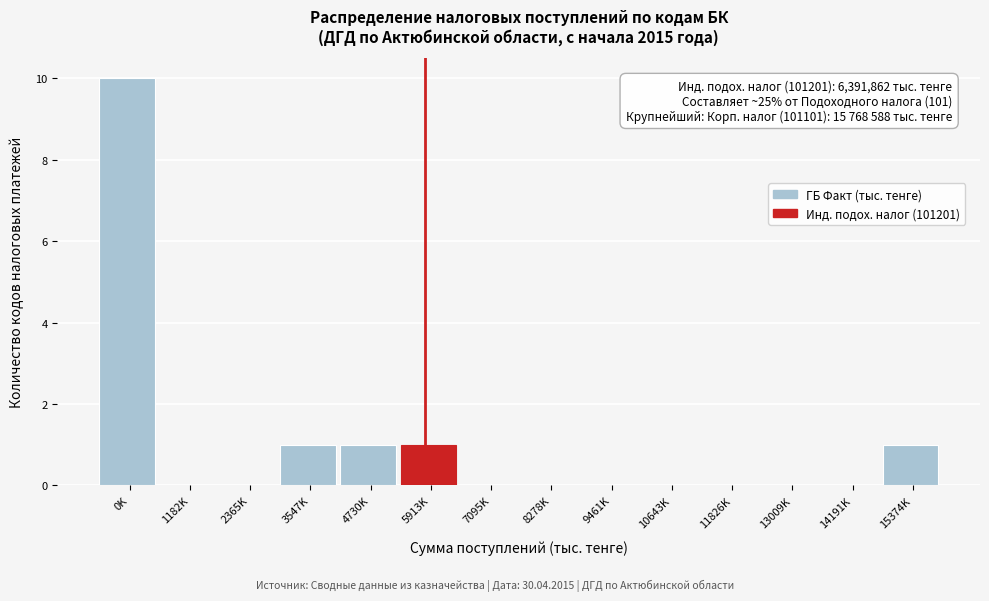

Reading left to right, transcribe all the data shown in this chart.

0K=10	1182K=0	2365K=0	3547K=1	4730K=1	5913K=1	7095K=0	8278K=0	9461K=0	10643K=0	11826K=0	13009K=0	14191K=0	15374K=1